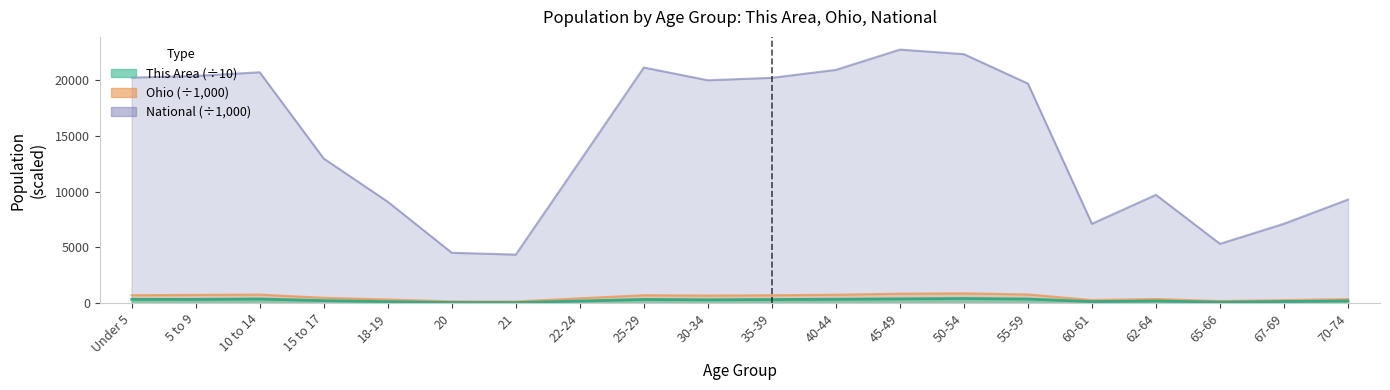

True or false: National and Ohio cross at least once.

False